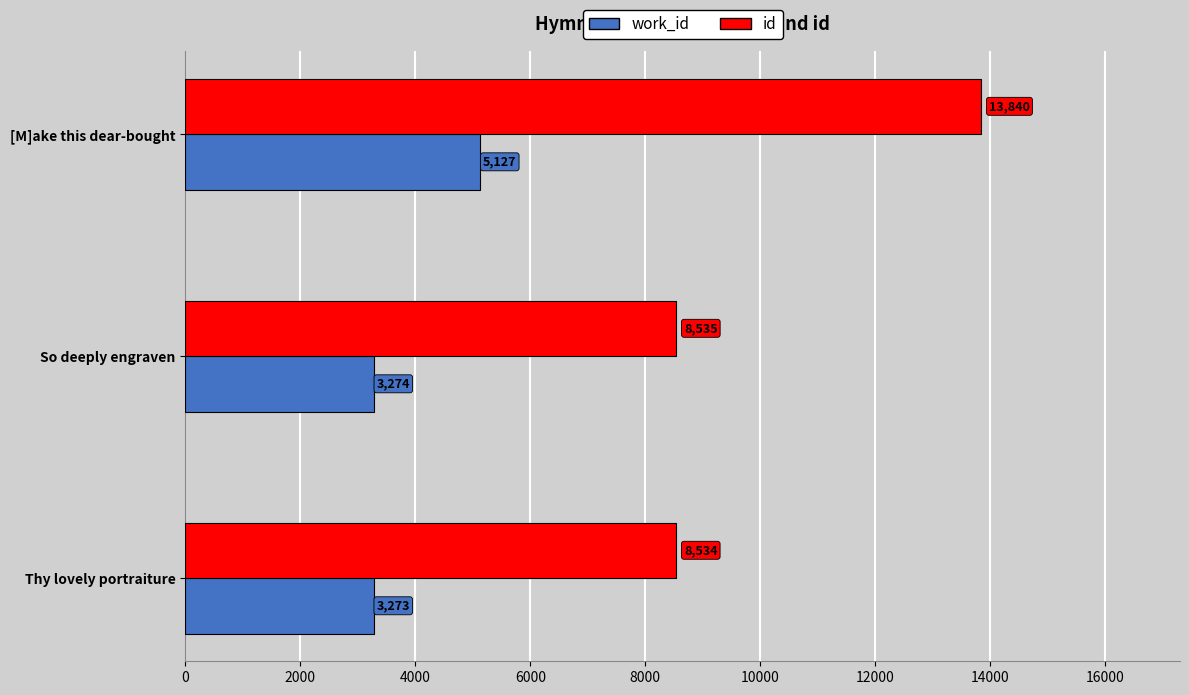

The value of id at [M]ake this dear-bought is 13840. True or false?

True